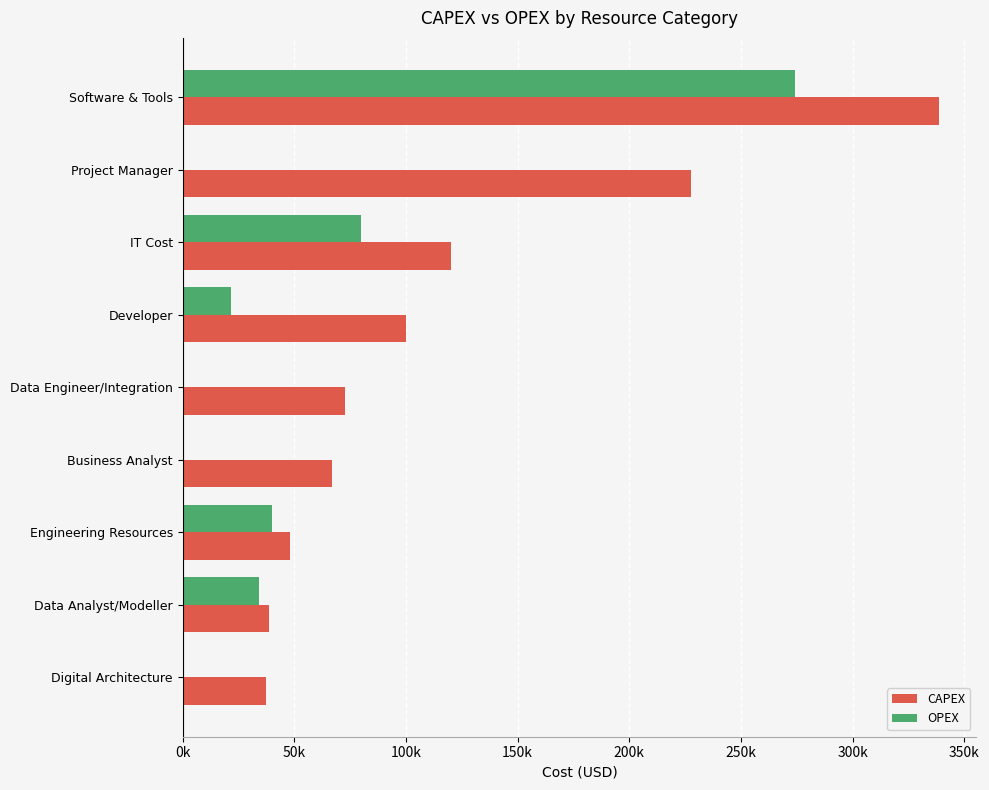

What are all the series names shown in the legend?

CAPEX, OPEX